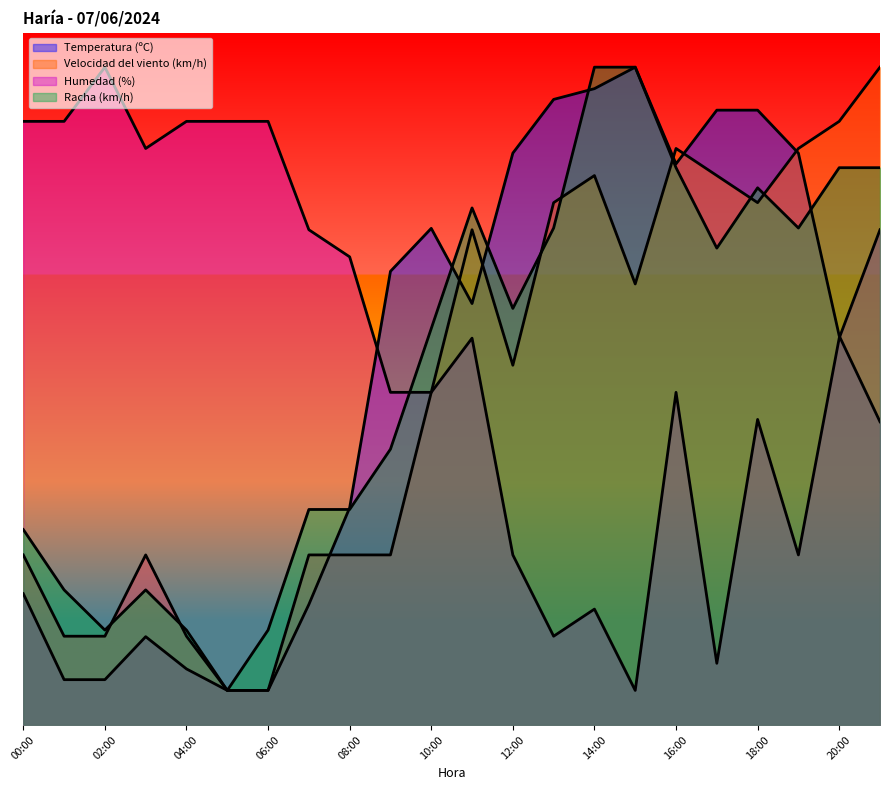

Reading left to right, transcribe all the data shown in this chart.

Temperatura (ºC): 19.0	6.6	6.6	12.8	8.1	5.0	5.0	17.4	31.4	65.5	71.7	60.9	82.6	90.3	91.9	95.0	81.0	88.8	88.8	82.6	56.2	43.8
Velocidad del viento (km/h): 24.6	12.8	12.8	24.6	12.8	5.0	5.0	24.6	24.6	24.6	48.0	71.5	52.0	75.4	79.3	63.7	83.3	79.3	75.4	83.3	87.2	95.0
Humedad (%): 87.2	87.2	95.0	83.3	87.2	87.2	87.2	71.5	67.6	48.0	48.0	55.9	24.6	12.8	16.7	5.0	48.0	8.9	44.1	24.6	55.9	71.5
Racha (km/h): 28.2	19.5	13.7	19.5	13.7	5.0	13.7	31.1	31.1	39.8	57.3	74.7	60.2	71.8	95.0	95.0	80.5	68.9	77.6	71.8	80.5	80.5